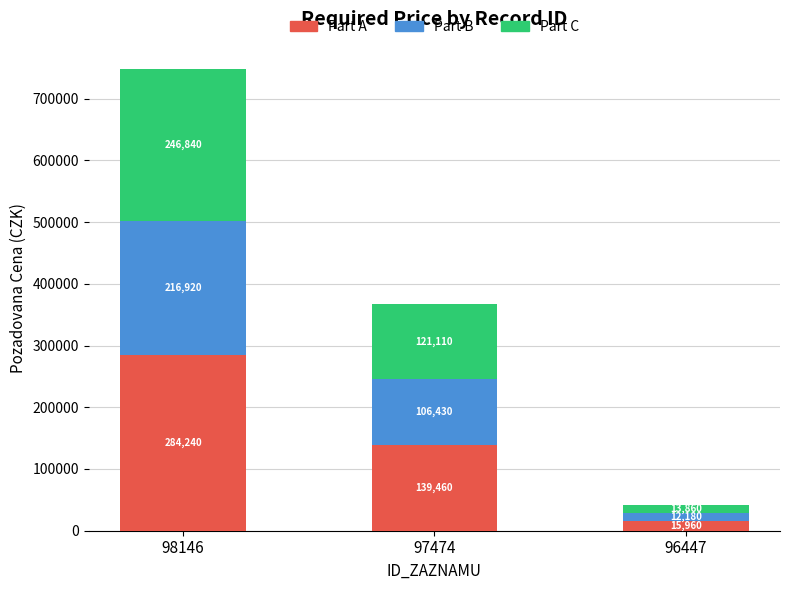

At which label does Part A reach its minimum?

96447